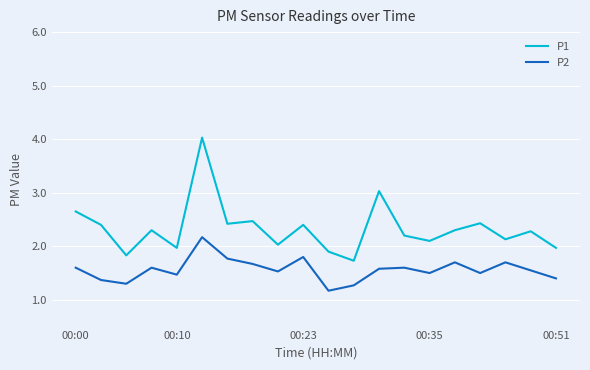

Rank the series by their average value, from highest to lowest.

P1, P2